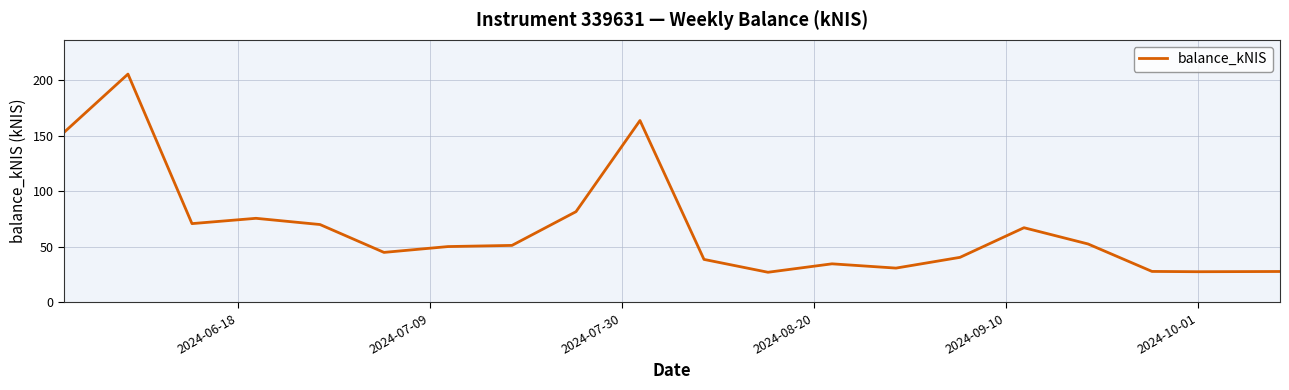

What is the greatest value displayed?

205.5